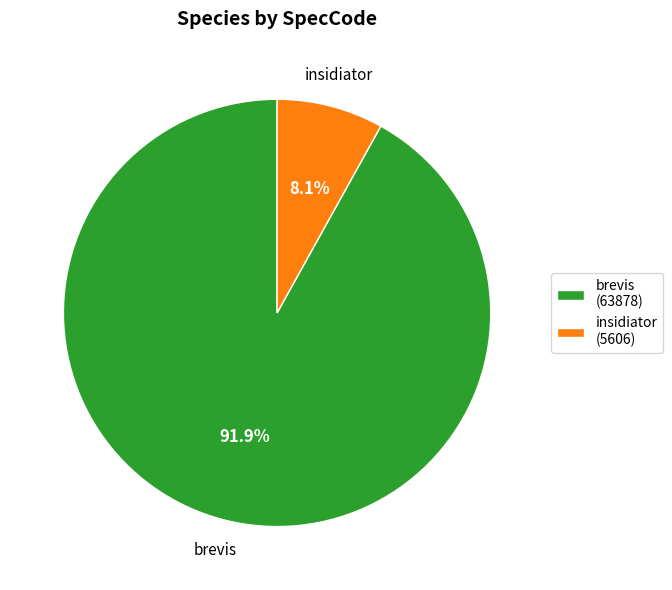

Between insidiator and brevis, which is larger?

brevis